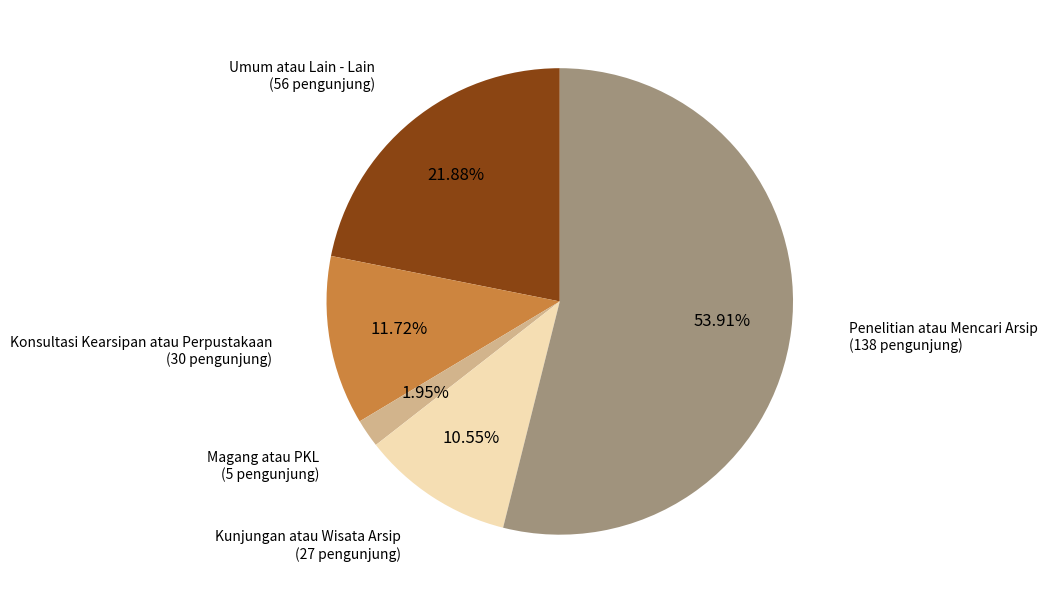

Is there a majority slice in this chart?

Yes